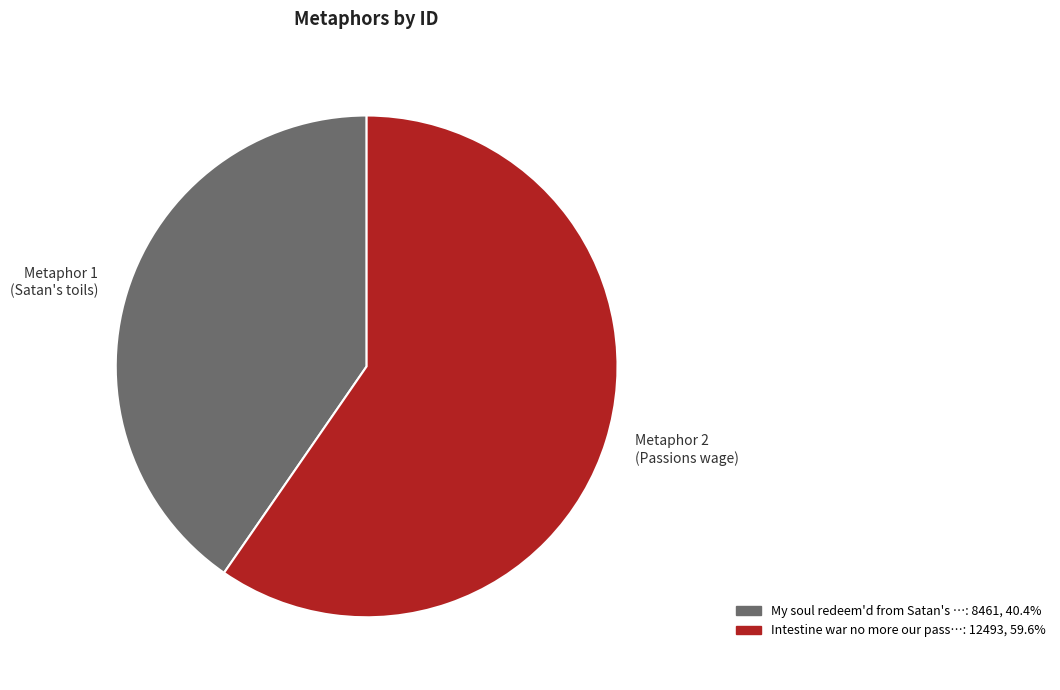

Is there a majority slice in this chart?

Yes